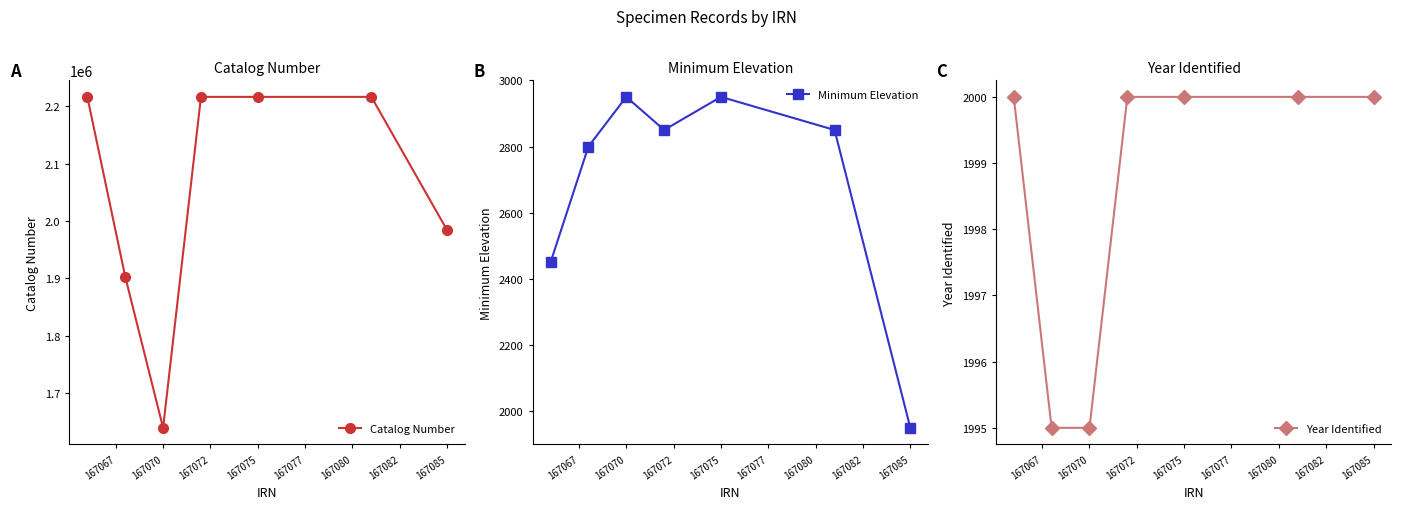

What is the value of the Year Identified point at the 4th from the left?

2000